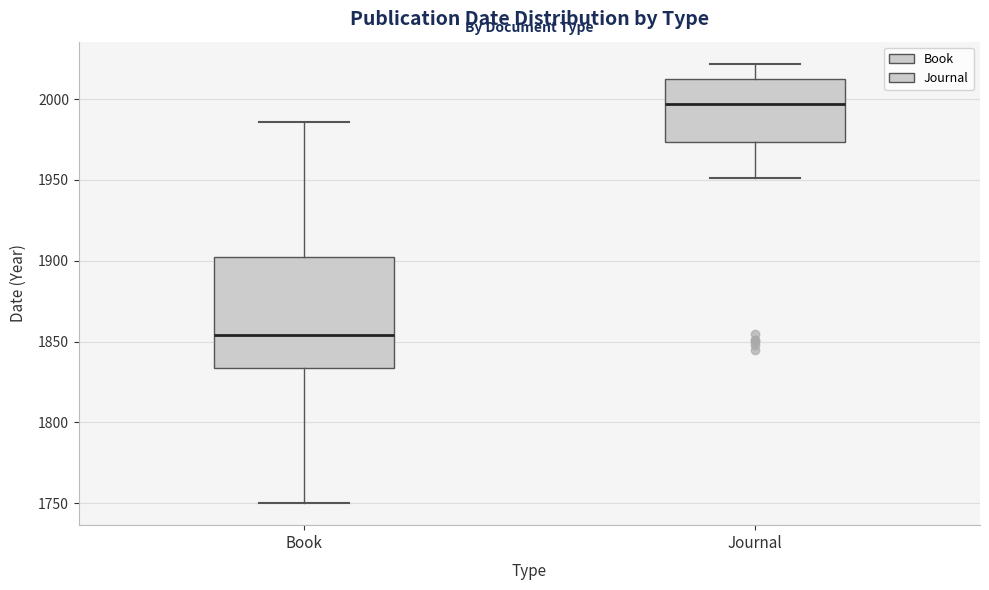

Reading left to right, transcribe this box plot: for each box, give where its median line is, the range the box spans, and where its two whiskers end, as read against the y-axis. The values are not printed on the chart, so give them approximately, as read against the axis.

Book: median 1855, box 1835 to 1905, whiskers 1750 to 1985
Journal: median 1995, box 1975 to 2010, whiskers 1950 to 2020